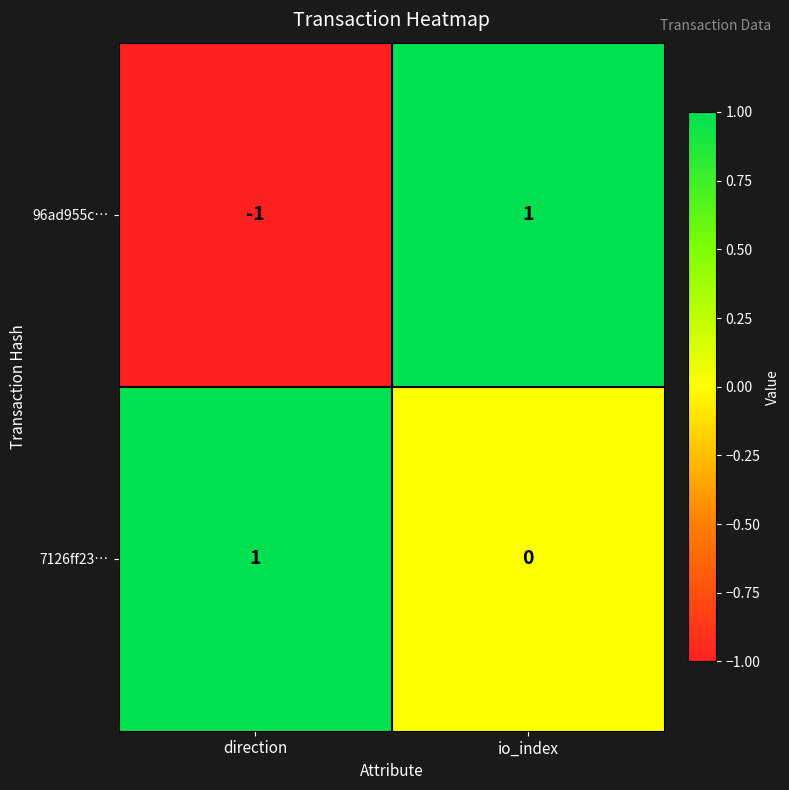

Rank the series by their average value, from highest to lowest.

7126ff23…, 96ad955c…